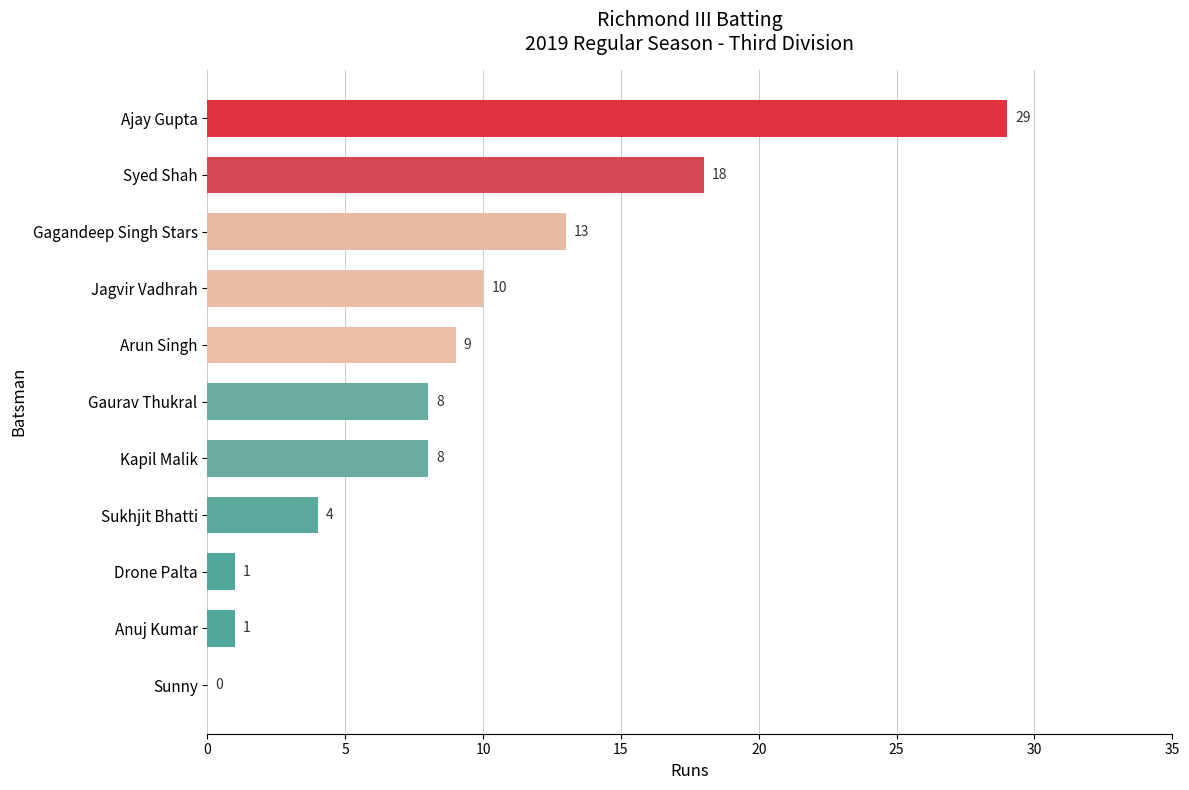

Where is the data nearest to the value 14?

Gagandeep Singh Stars